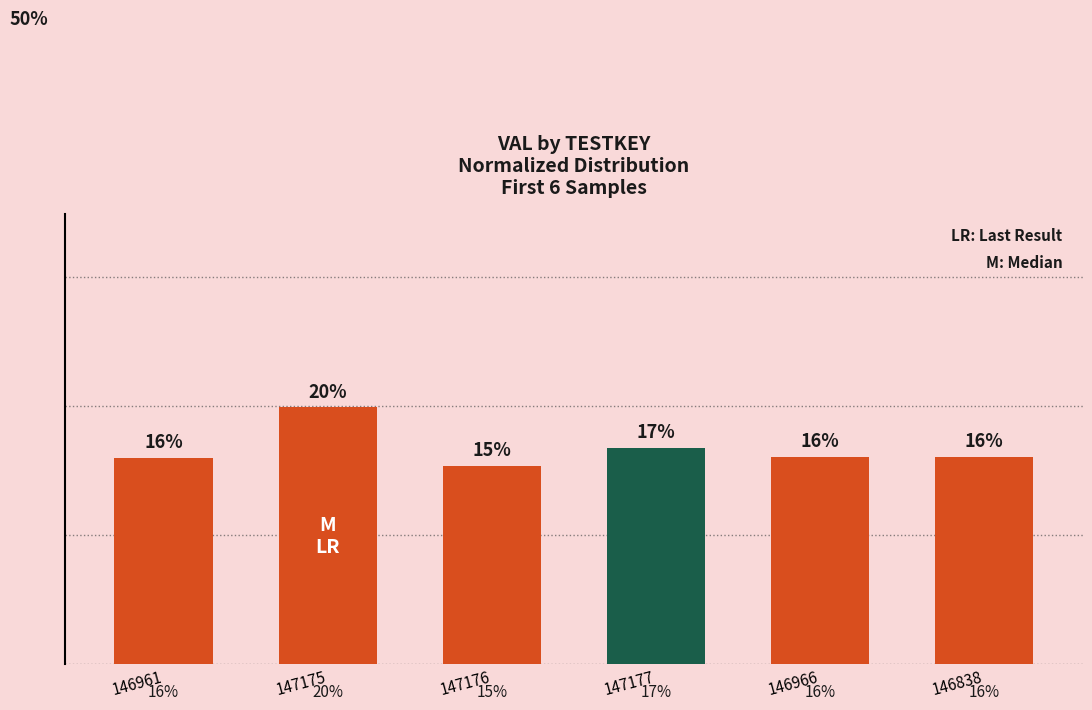

Rank the categories by value from lowest to highest.

147176, 146961, 146966, 146838, 147177, 147175